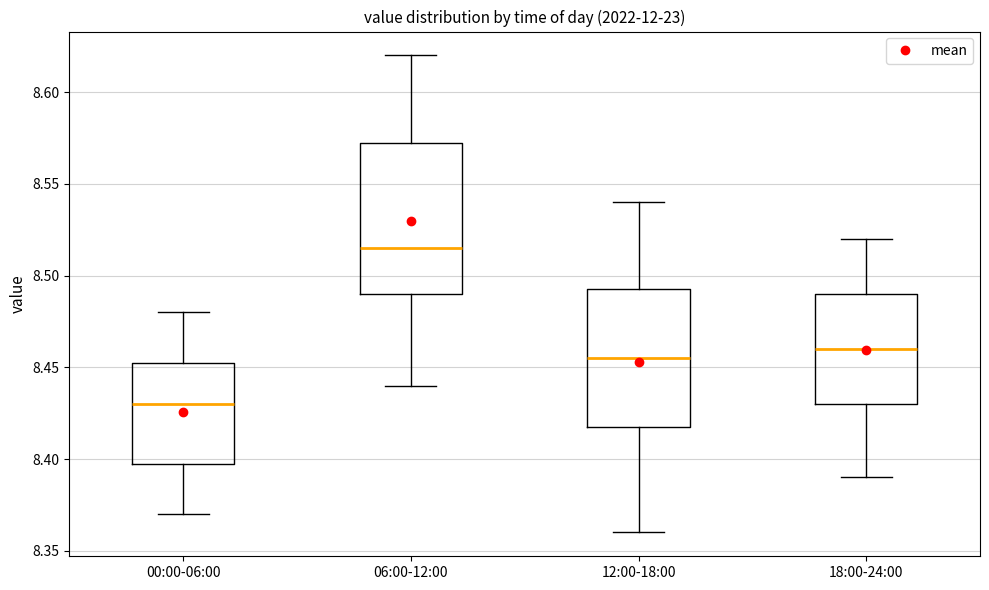

Reading left to right, transcribe this box plot: for each box, give where its median line is, the range the box spans, and where its two whiskers end, as read against the y-axis. The values are not printed on the chart, so give them approximately, as read against the axis.

00:00-06:00: median 8.430, box 8.400 to 8.455, whiskers 8.370 to 8.480
06:00-12:00: median 8.515, box 8.490 to 8.575, whiskers 8.440 to 8.620
12:00-18:00: median 8.455, box 8.420 to 8.495, whiskers 8.360 to 8.540
18:00-24:00: median 8.460, box 8.430 to 8.490, whiskers 8.390 to 8.520